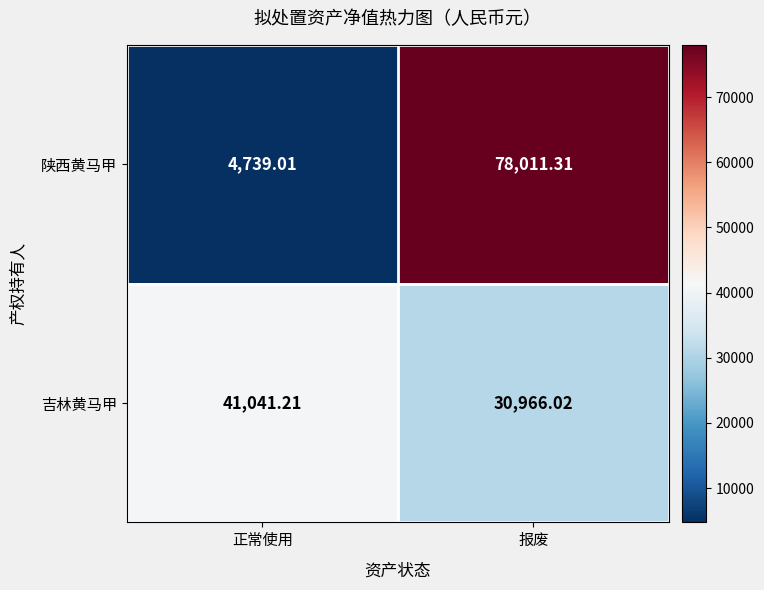

What is the spread (max minus min) of values at 报废?

47045.3